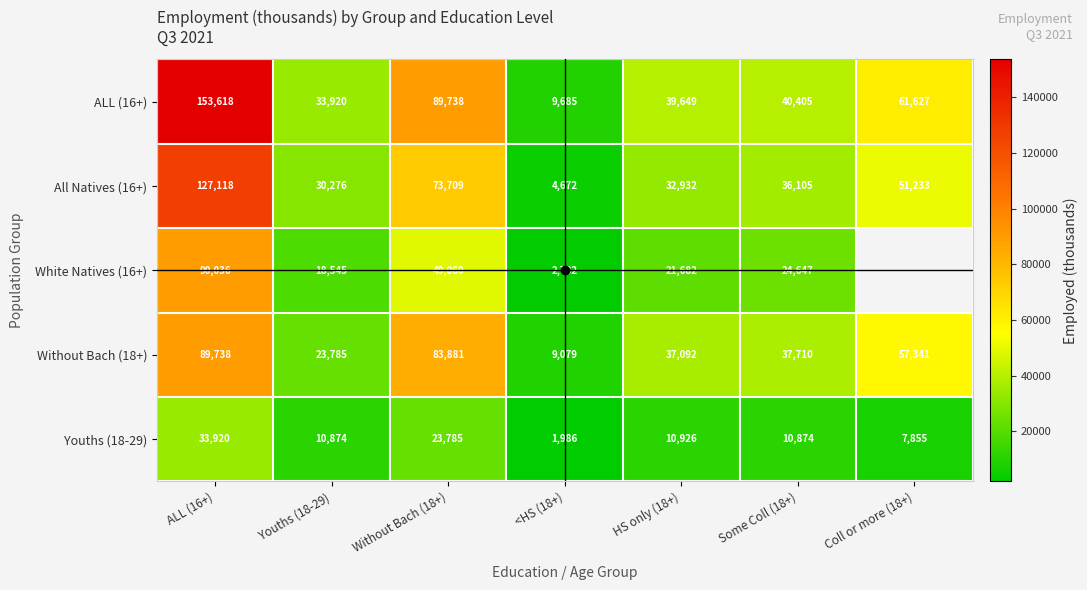

Is the value of White Natives (16+) at Youths (18-29) greater than the value of Youths (18-29) at Youths (18-29)?

Yes